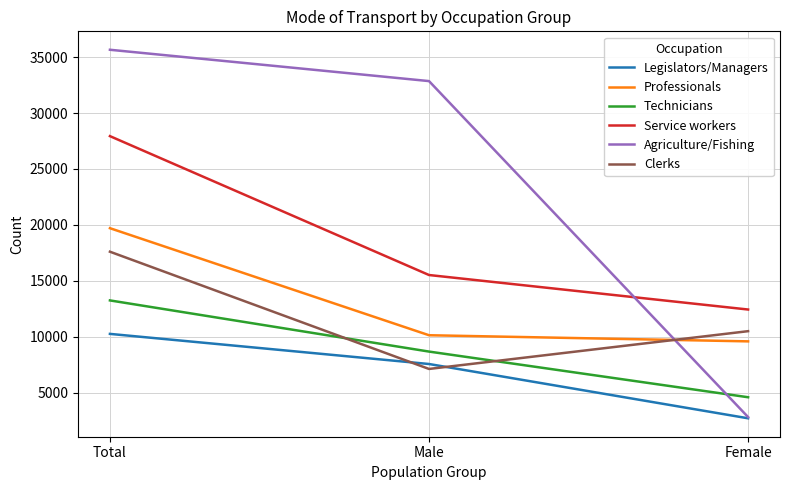

What is the smallest value displayed?

2695